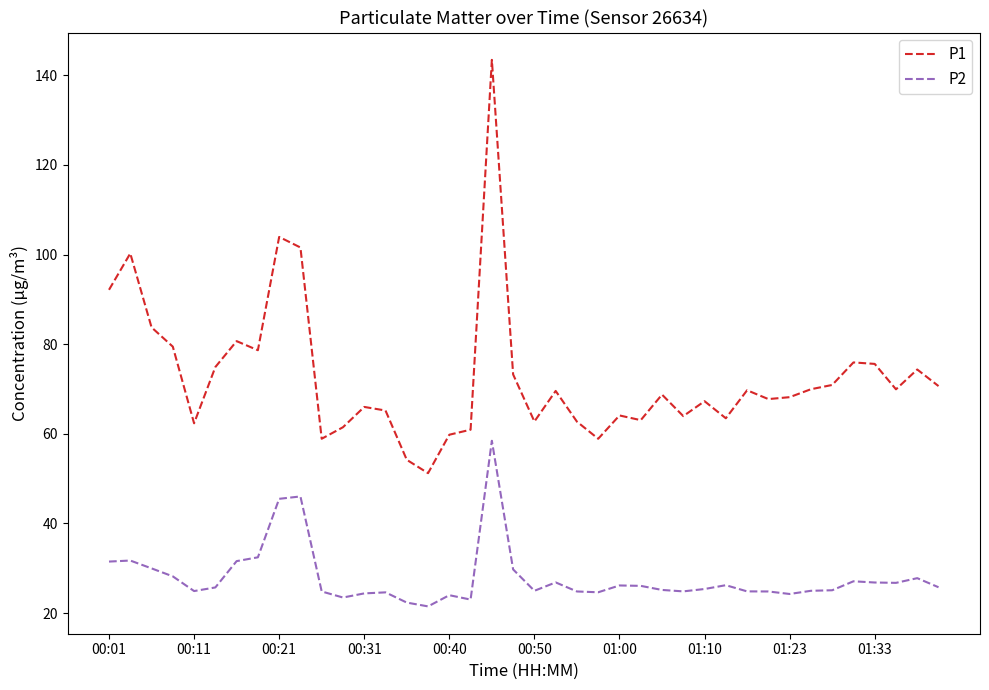

How many lines are shown in the chart?

2